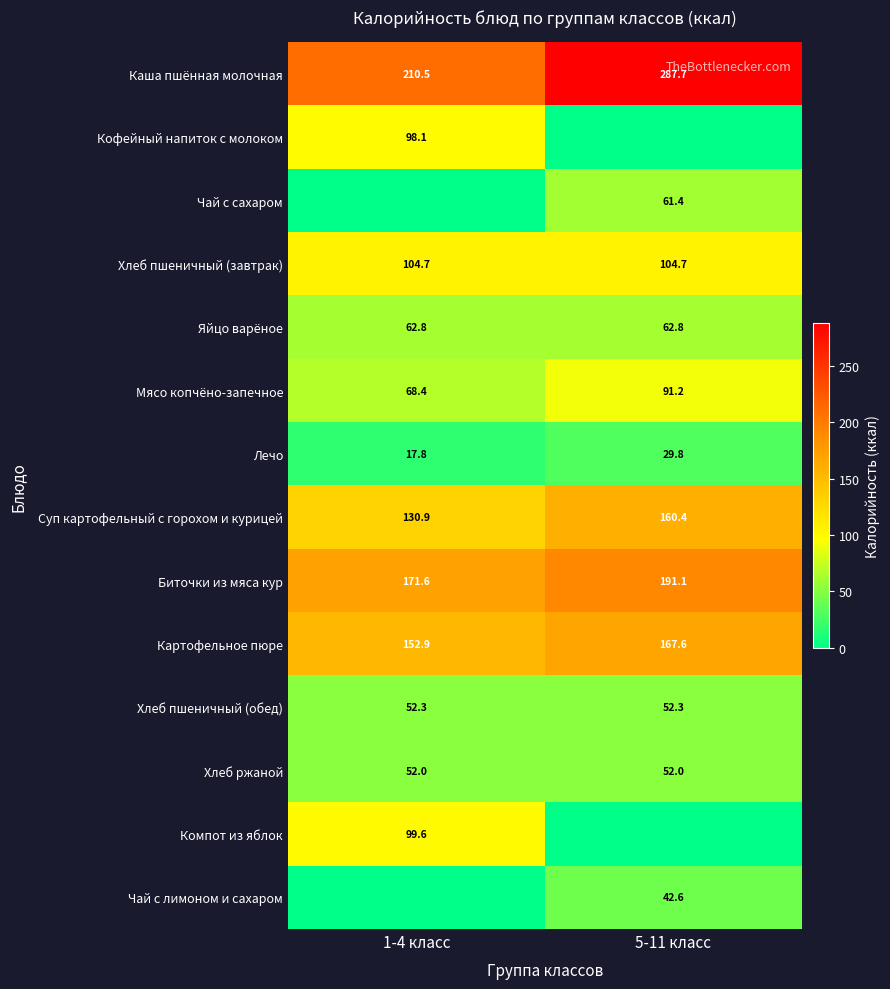

What is the maximum value for Хлеб пшеничный (обед)?

52.3